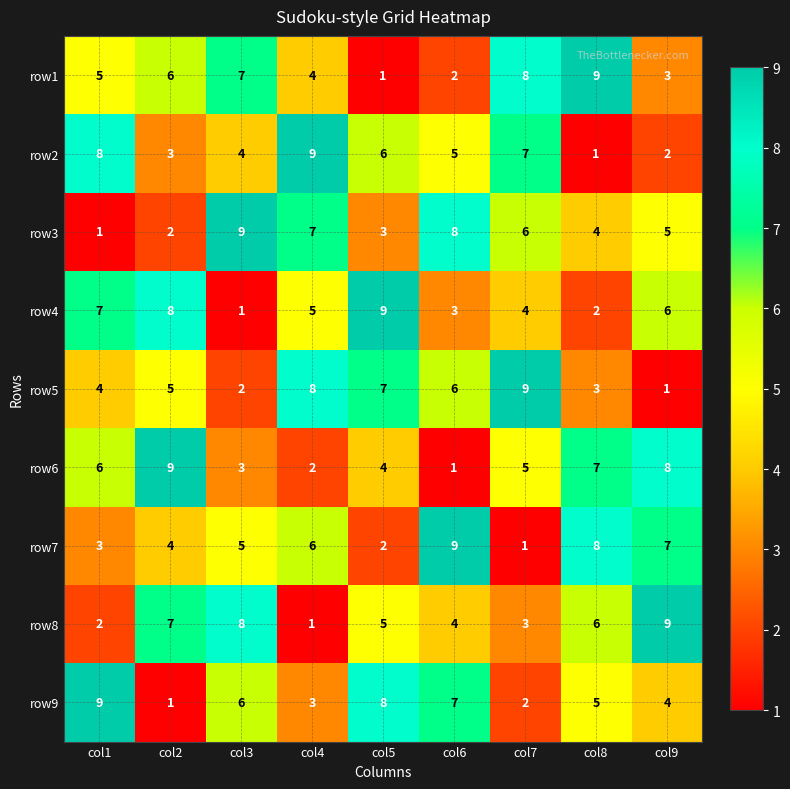

Where does the row8 series first go above 5?

col2